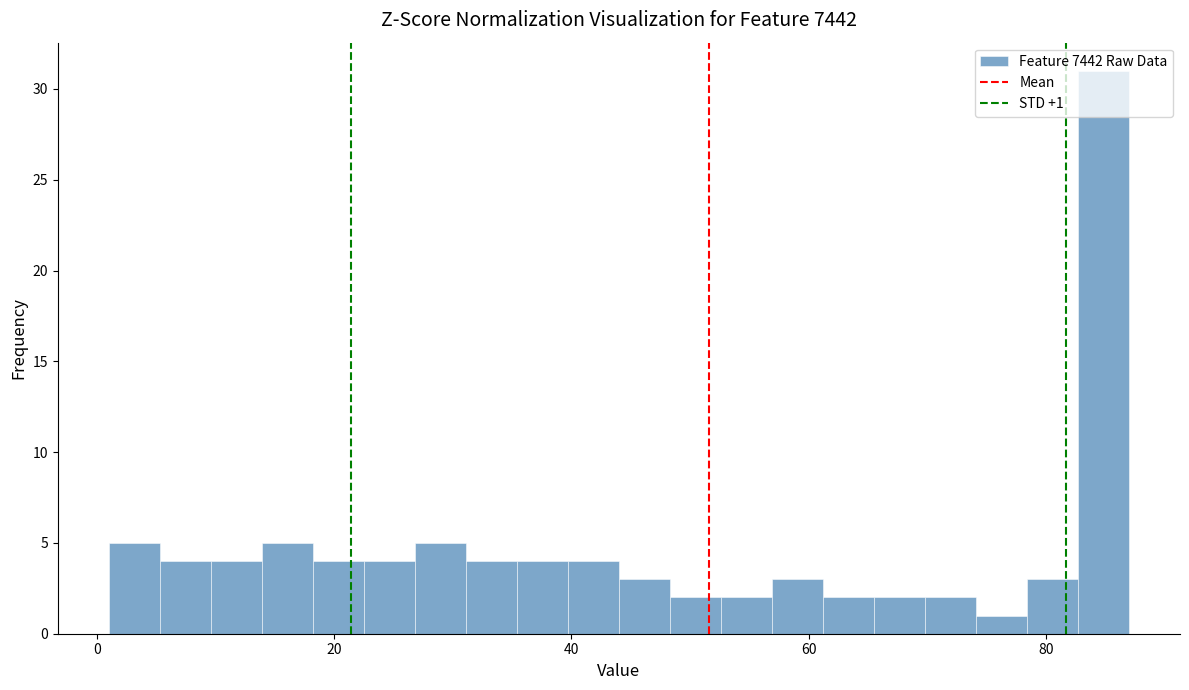

Around what value on the x-axis is the tallest bar? Give the approximate position of its centre, as read against the axis.

84